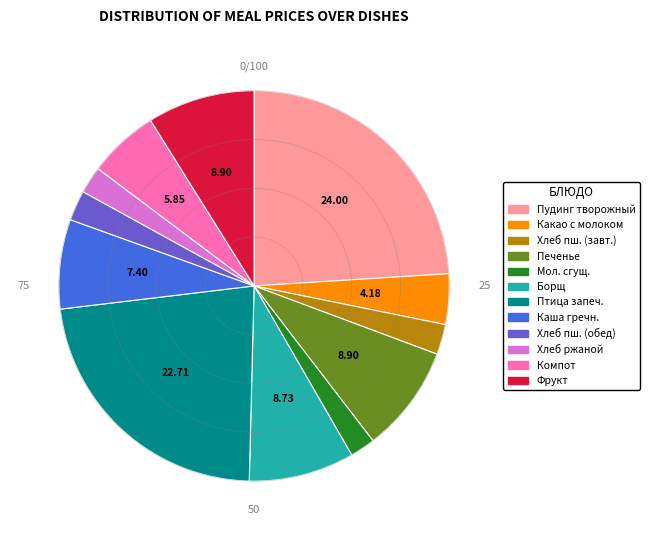

Is there a majority slice in this chart?

No